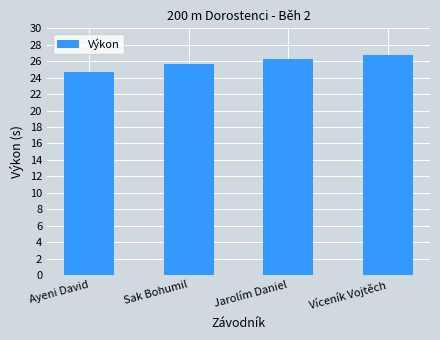

Reading left to right, extract all data points from this chart.

Ayeni David=24.6	Sak Bohumil=25.6	Jarolím Daniel=26.2	Víceník Vojtěch=26.7